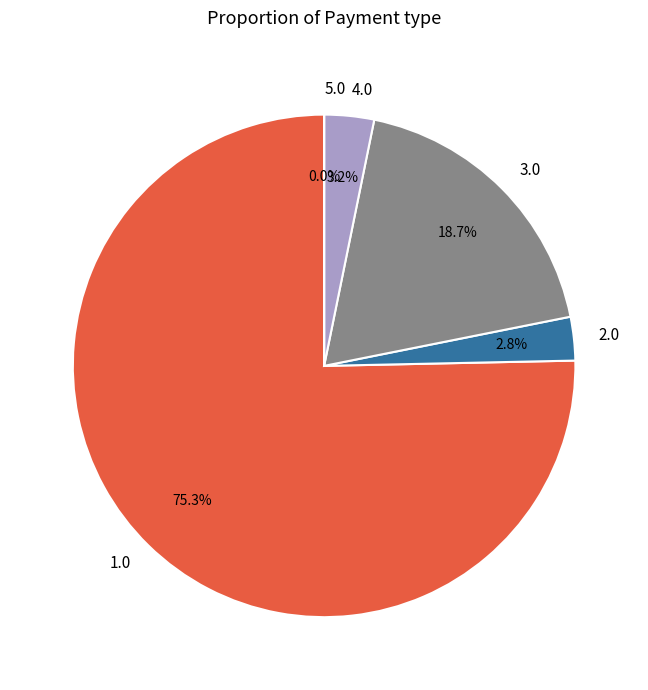

What is the largest slice in the pie chart?

1.0